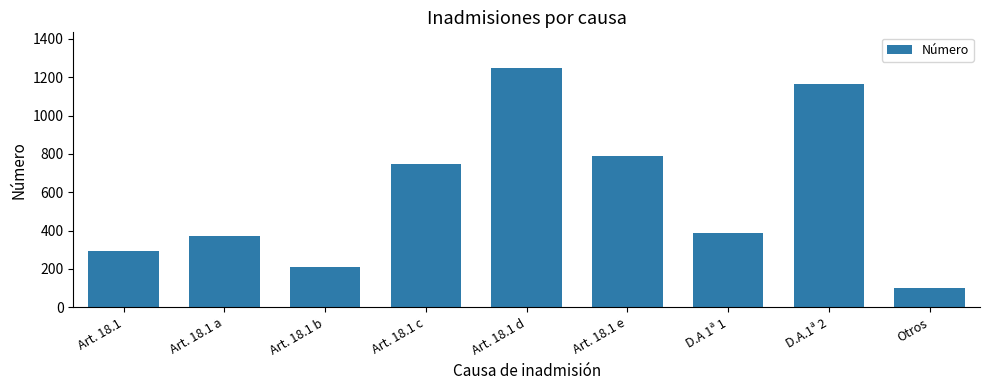

What is the difference between the maximum and second lowest values?

1035